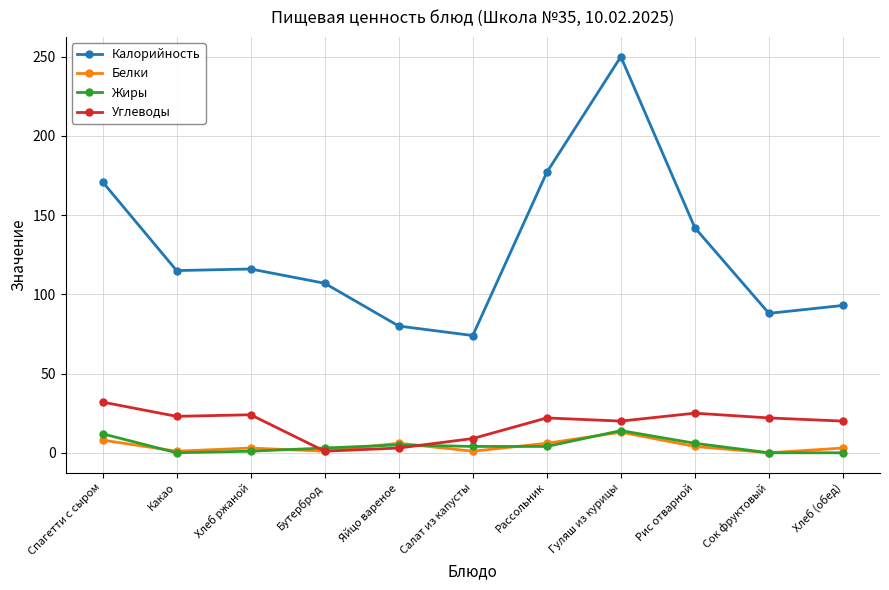

Which series has the widest spread of values?

Калорийность